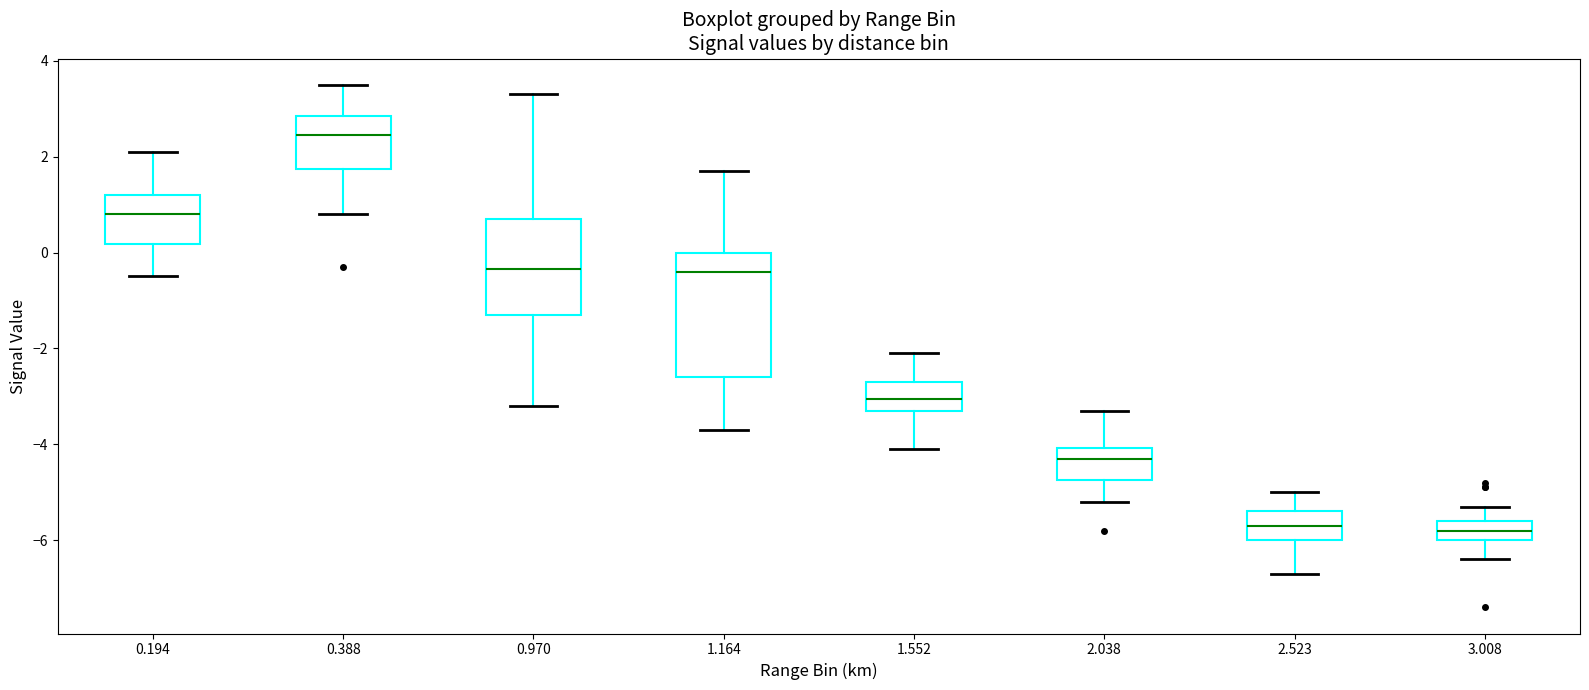

Which box has the highest median line?

0.388